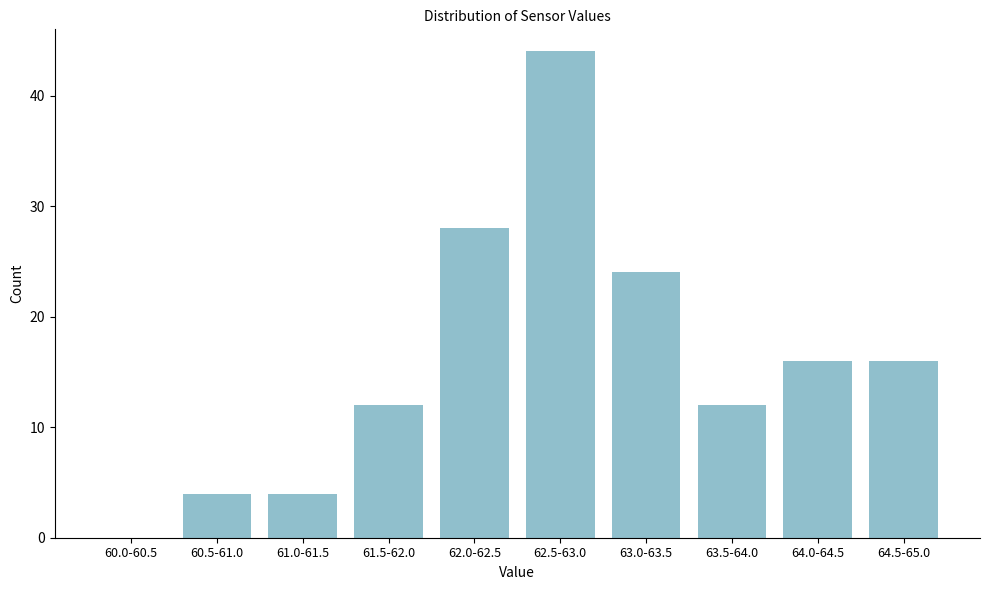

Reading right to left, what are all the values shown in this chart?

64.5-65.0=16	64.0-64.5=16	63.5-64.0=12	63.0-63.5=24	62.5-63.0=44	62.0-62.5=28	61.5-62.0=12	61.0-61.5=4	60.5-61.0=4	60.0-60.5=0